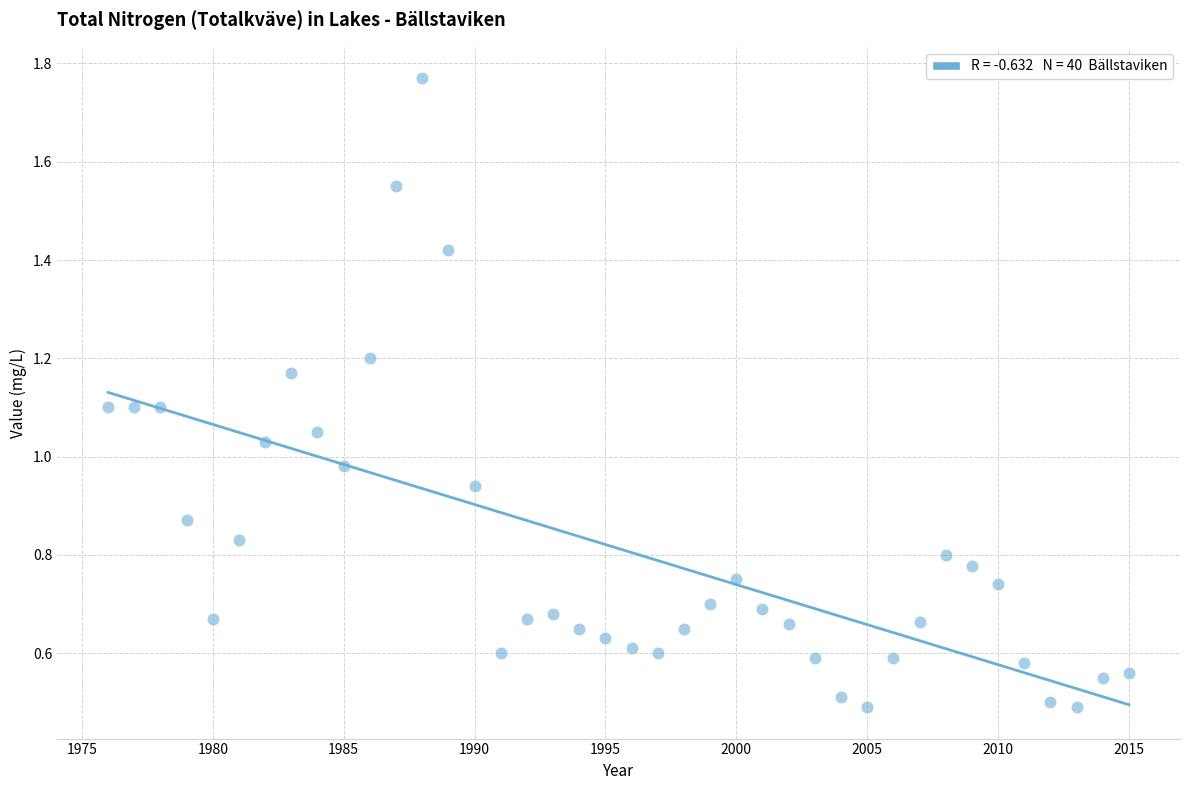

What is the range of Y values (max minus min)?

1.3